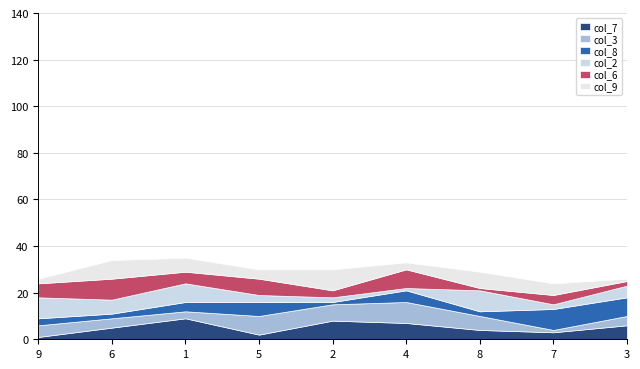

What is the label of the 4th point from the right?

4